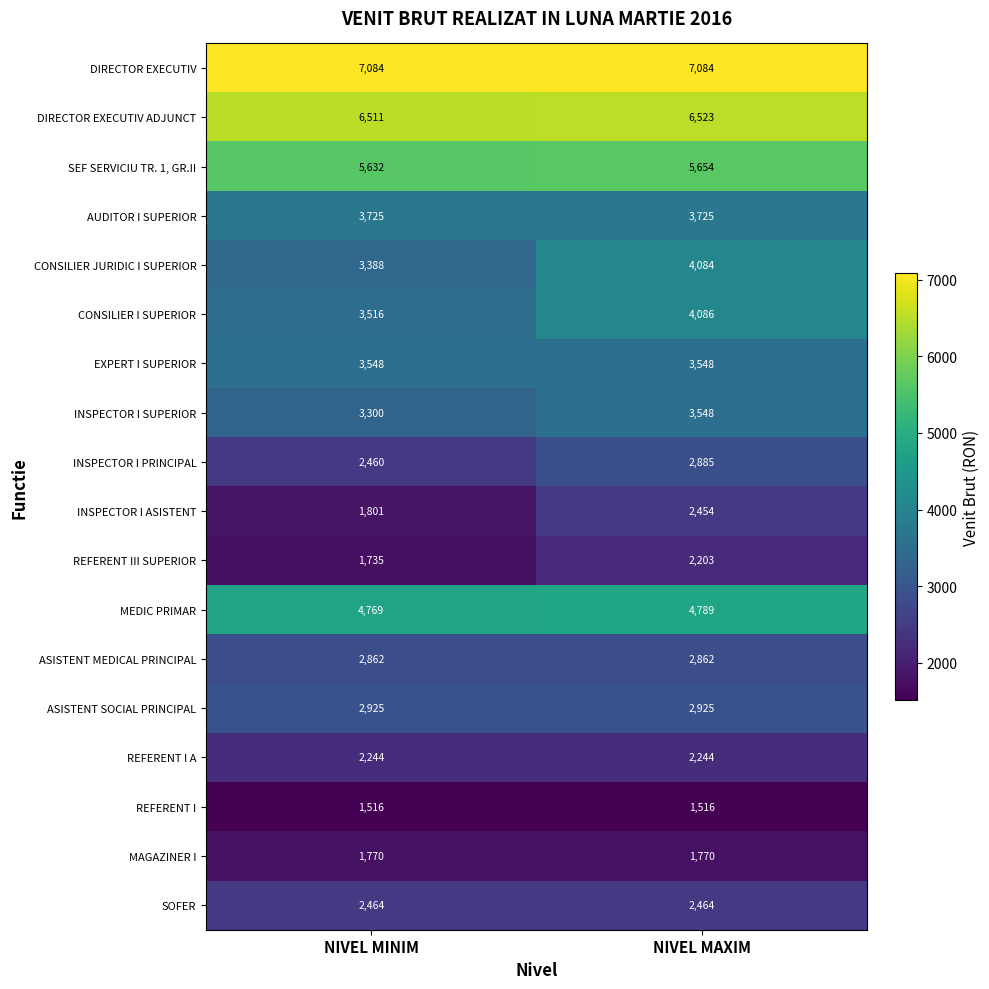

Rank the categories by INSPECTOR I PRINCIPAL value from highest to lowest.

NIVEL MAXIM, NIVEL MINIM